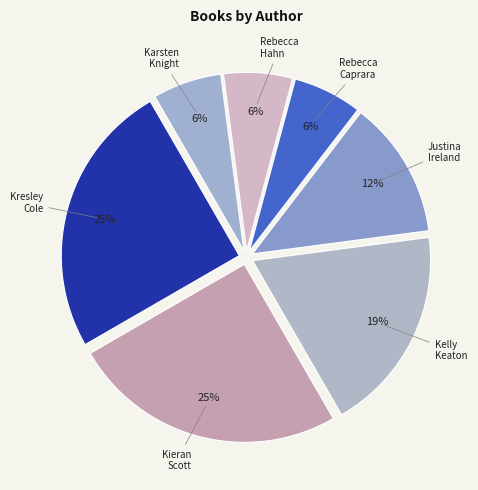

To the nearest percent, what is the difference between the largest and smallest slice percentages?

19%